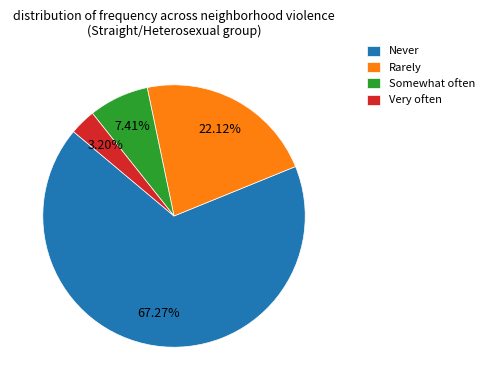

How much of the chart is everything except Rarely?

77.9%